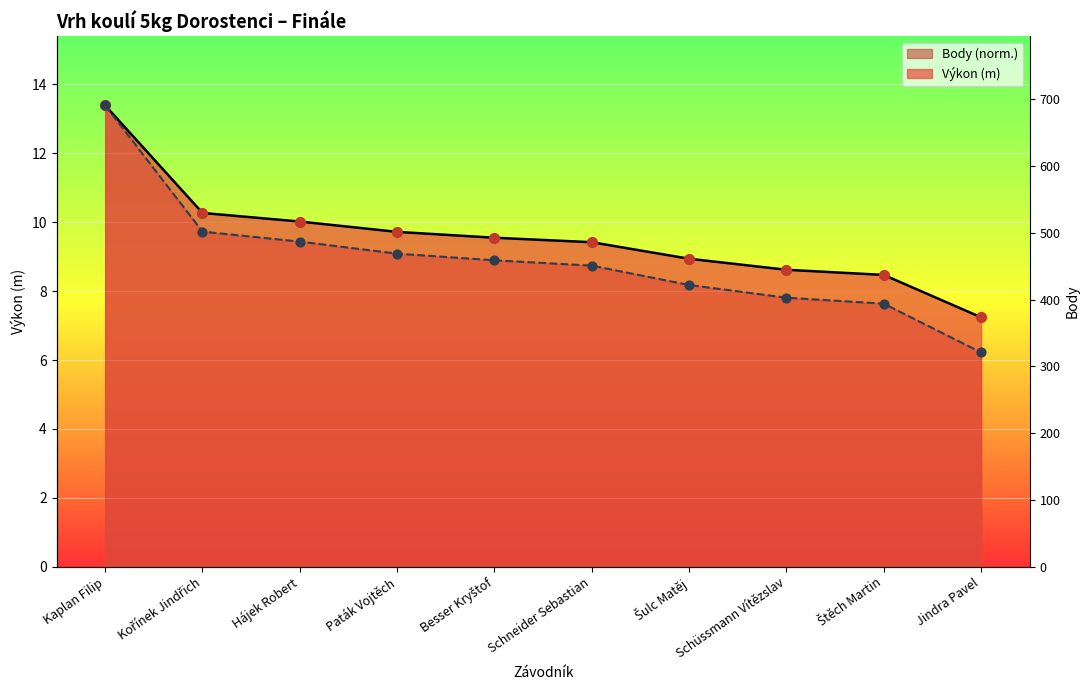

At which category is the sum across all series the highest?

Kaplan Filip